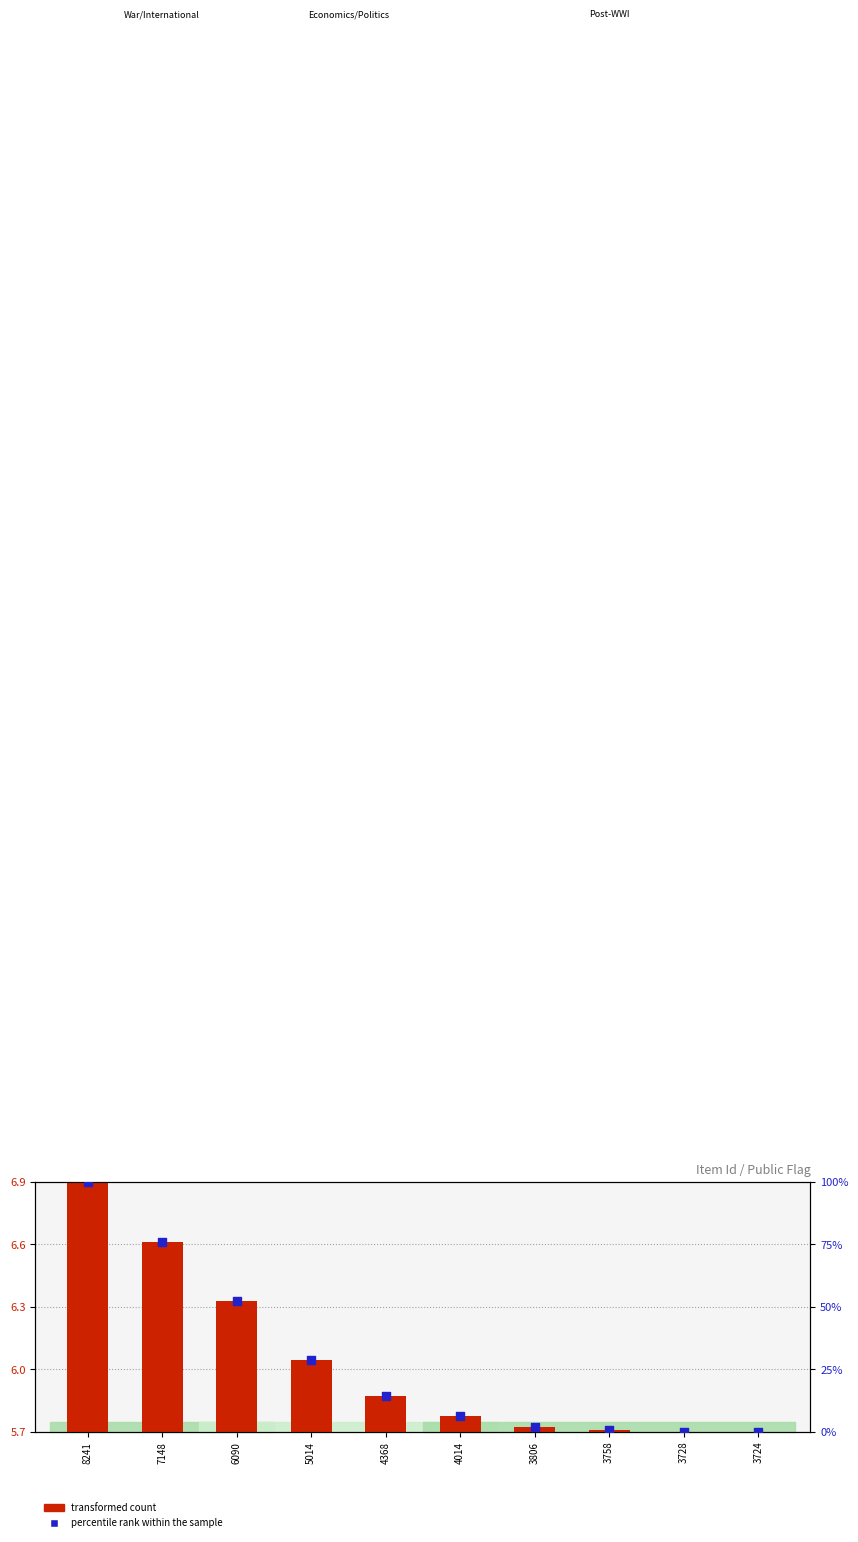

At which category is the sum across all series the highest?

8241